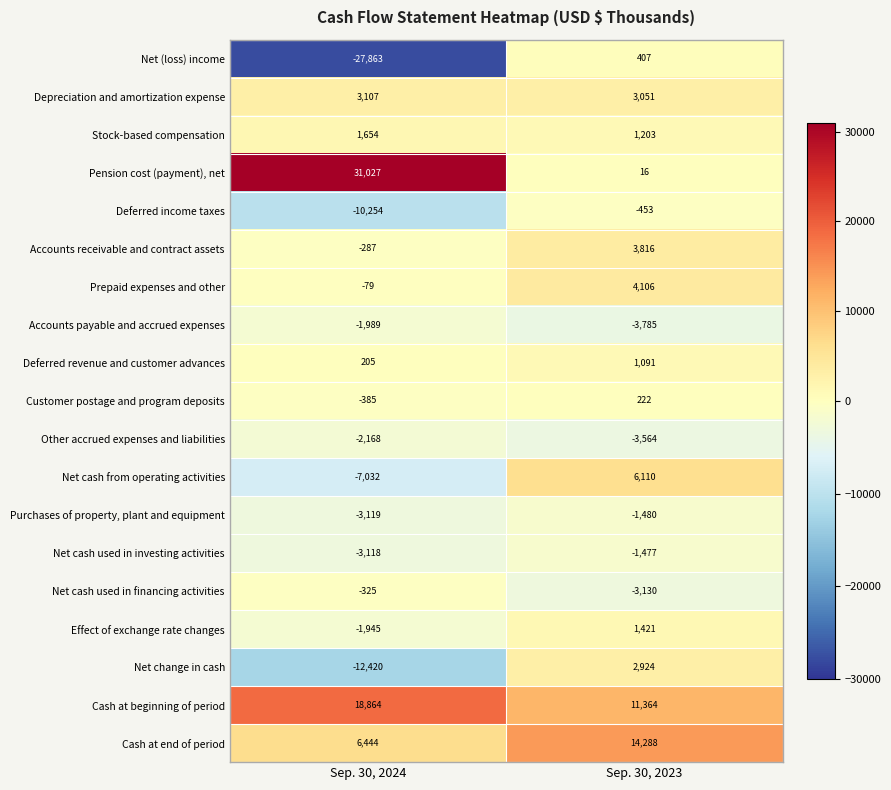

What is the difference between the Customer postage and program deposits values at Sep. 30, 2023 and Sep. 30, 2024?

607